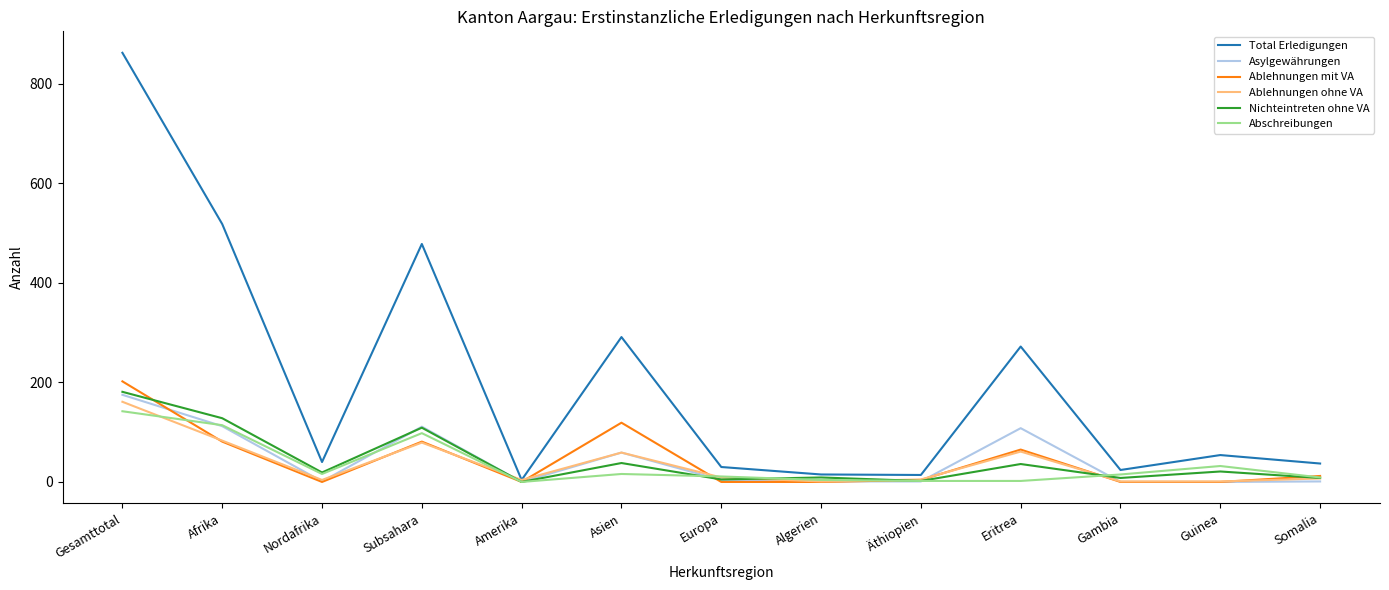

What position from the left is Eritrea?

10